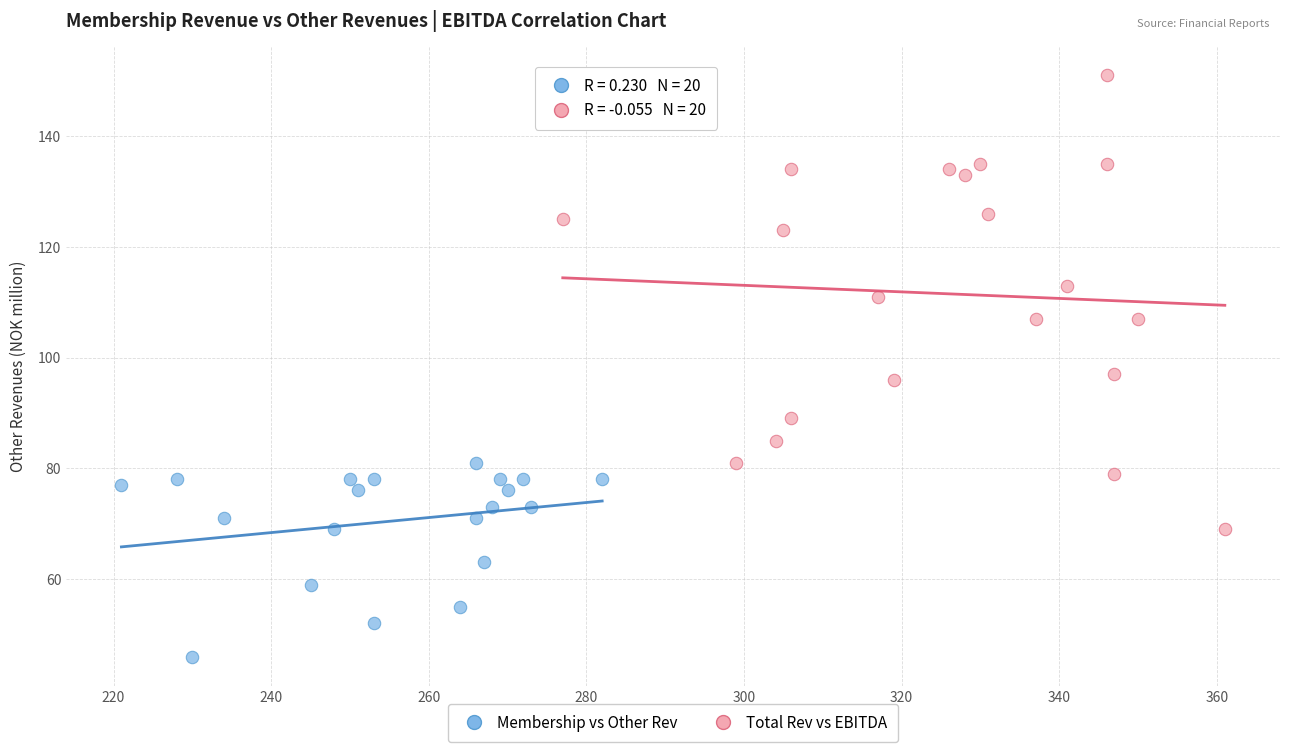

Which series contains the highest Y value?

Total Rev vs EBITDA